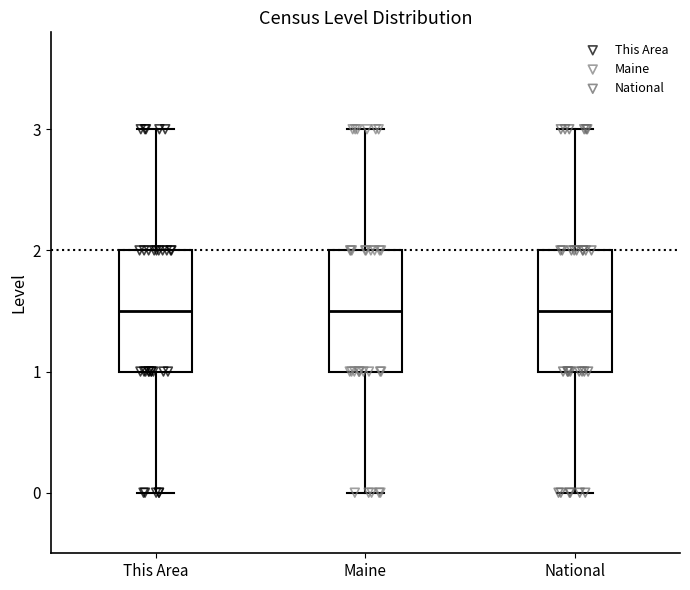

Reading left to right, read every box against the y-axis: the position of its median line, the range the box covers, and the ends of its whiskers. The values are not printed on the chart, so give them approximately, as read against the axis.

This Area: median 1.5, box 1.0 to 2.0, whiskers 0.0 to 3.0
Maine: median 1.5, box 1.0 to 2.0, whiskers 0.0 to 3.0
National: median 1.5, box 1.0 to 2.0, whiskers 0.0 to 3.0